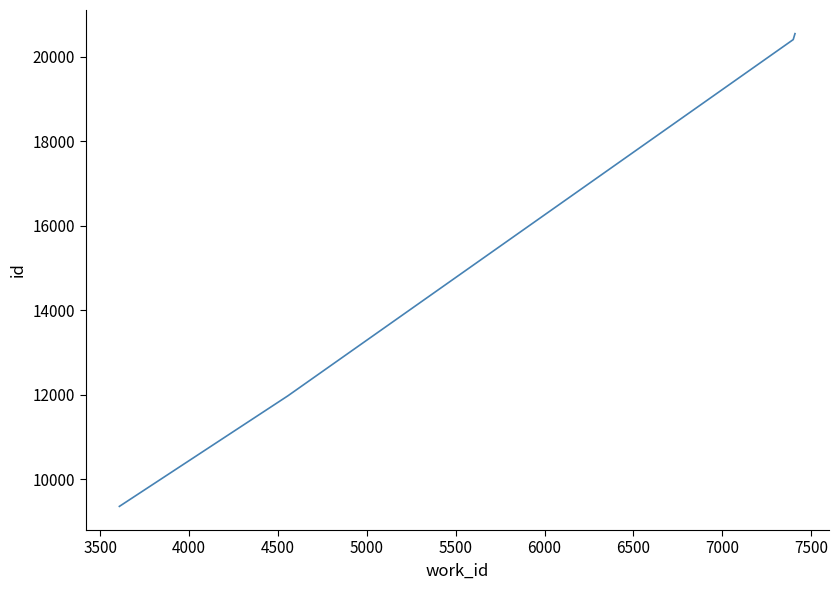

Is this an area chart (filled region under the line)?

No